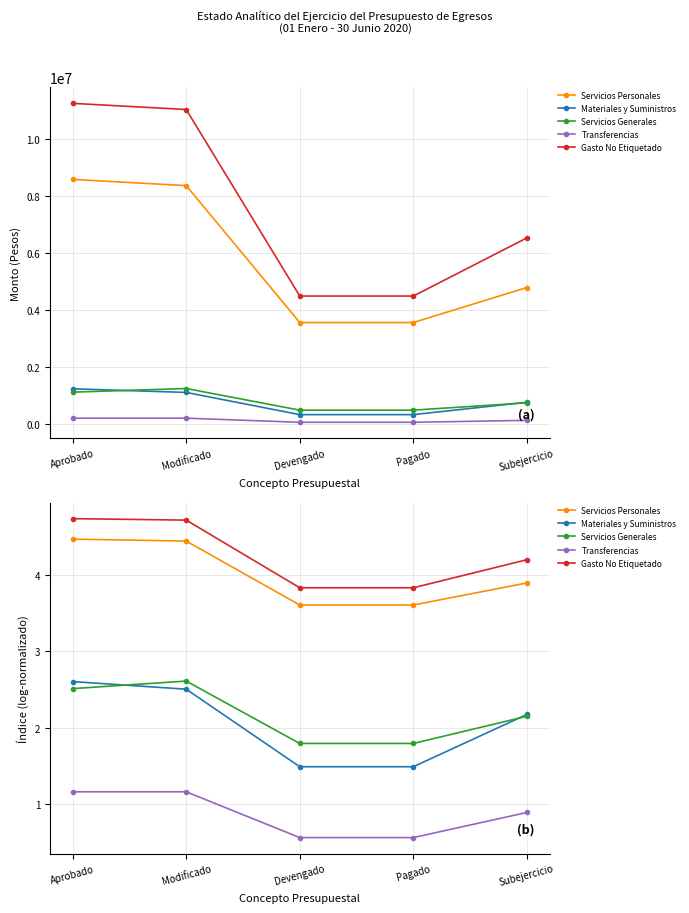

What value does the Servicios Personales series have at Devengado?

3.6